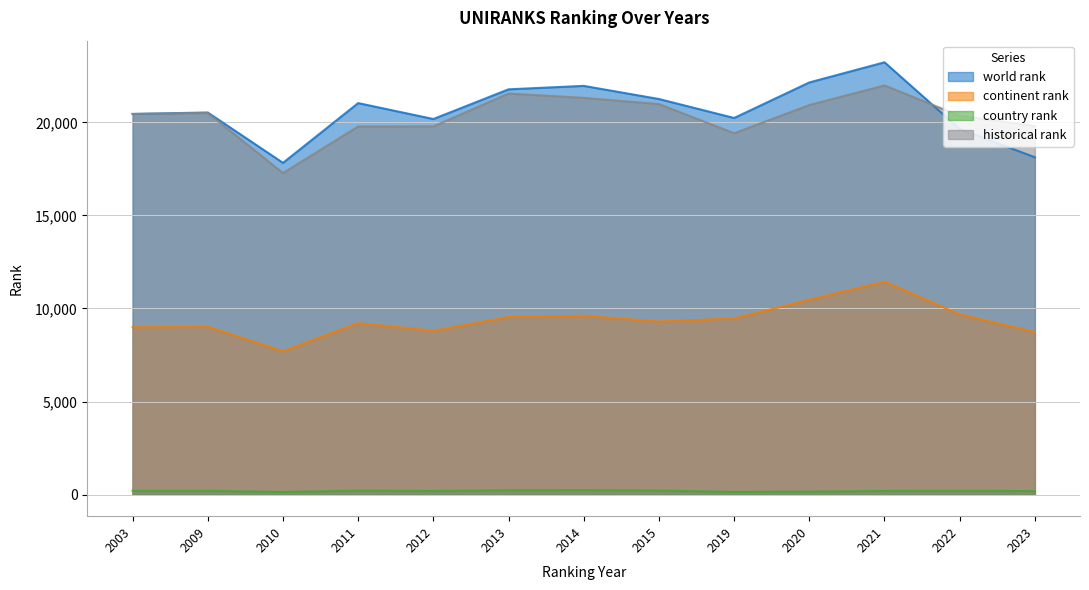

List the series in order of their peak value, highest first.

world rank, historical rank, continent rank, country rank